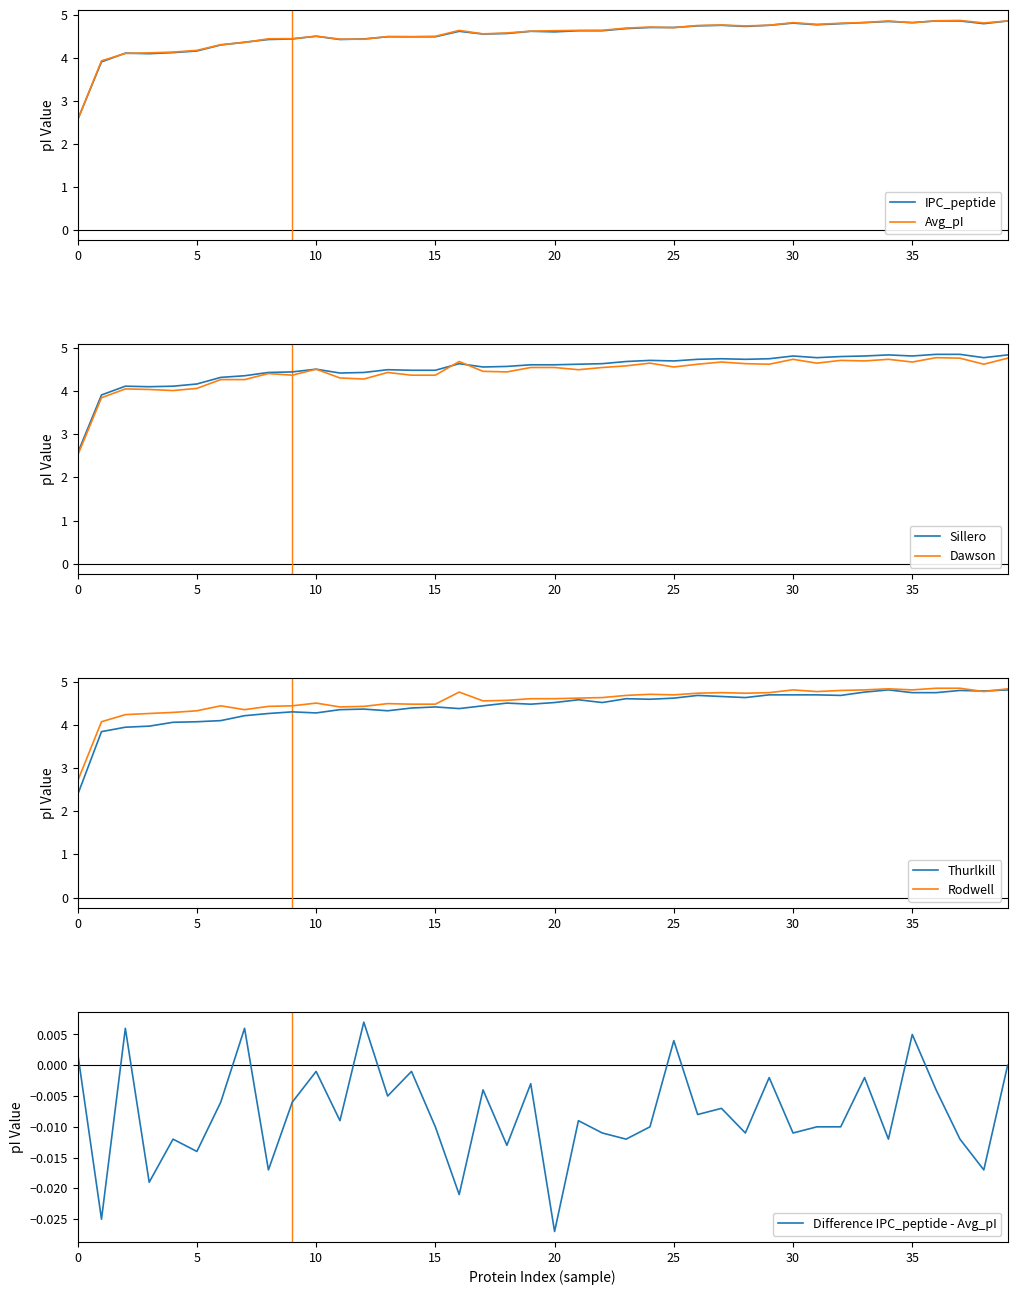

What is the maximum value for Avg_pI?

4.9